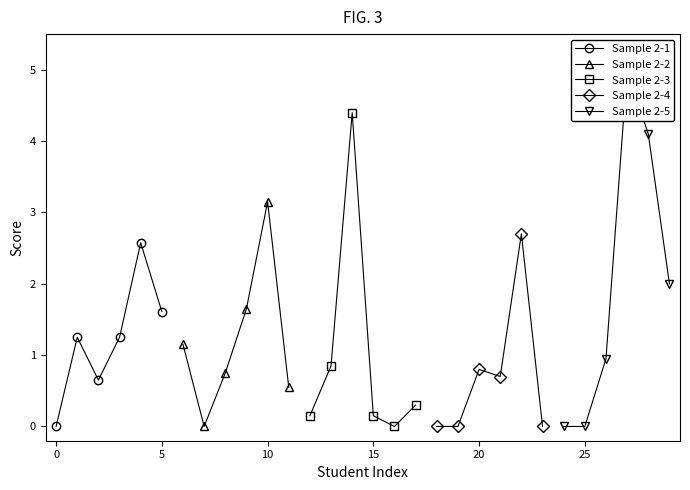

Reading left to right, extract all data points from this chart.

Sample 2-1: 0.0	1.2	0.7	1.2	2.6	1.6
Sample 2-2: 1.1	0.0	0.8	1.6	3.1	0.6
Sample 2-3: 0.1	0.8	4.4	0.1	0.0	0.3
Sample 2-4: 0.0	0.0	0.8	0.7	2.7	0.0
Sample 2-5: 0.0	0.0	0.9	5.0	4.1	2.0